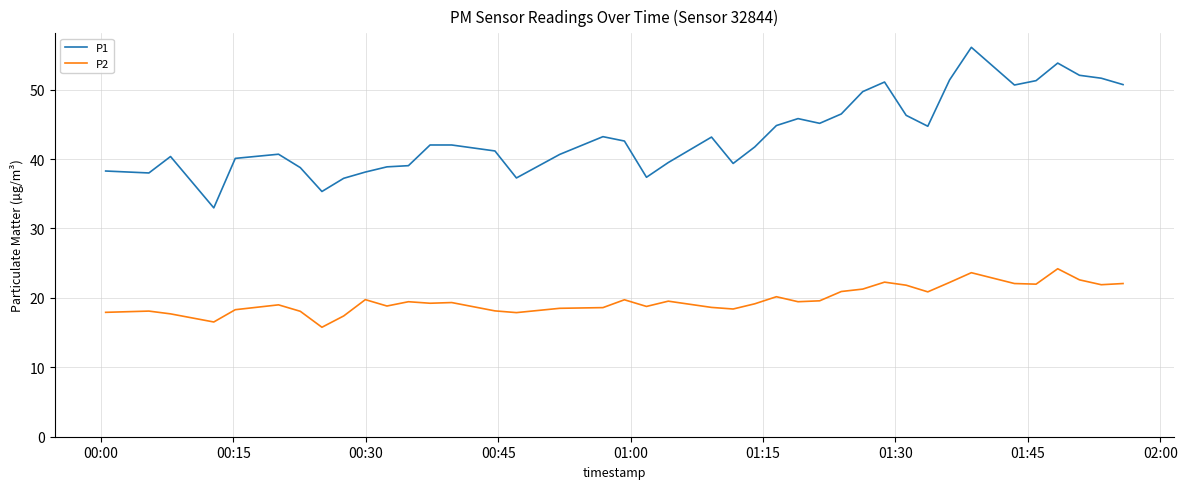

True or false: P2 and P1 intersect in this chart.

False